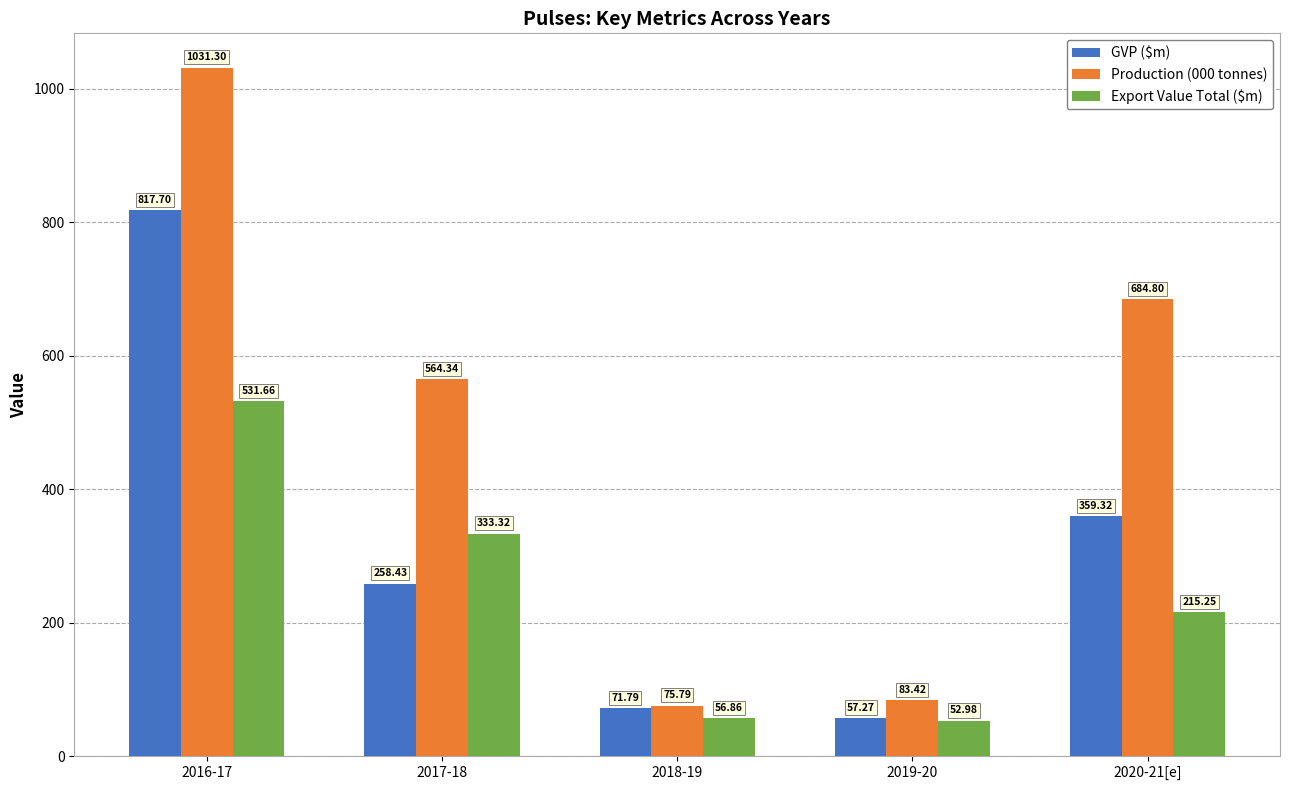

The Production (000 tonnes) series shows 1442.0 at 2016-17. True or false?

False